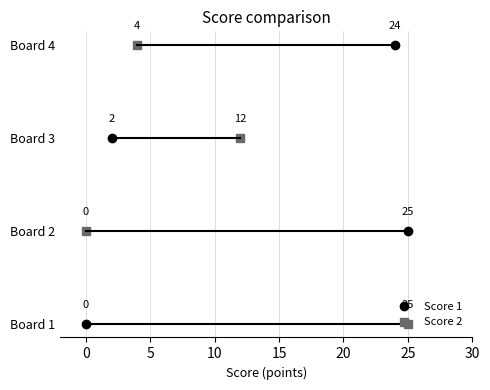

True or false: Score 2 has more than 1 points higher than both neighbors.

False